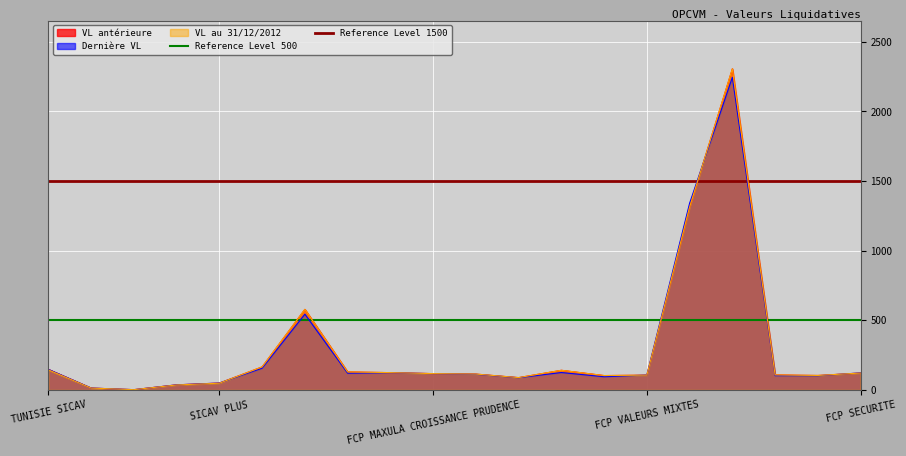

The value of VL antérieure at FCP SECURITE is 120.8. True or false?

True